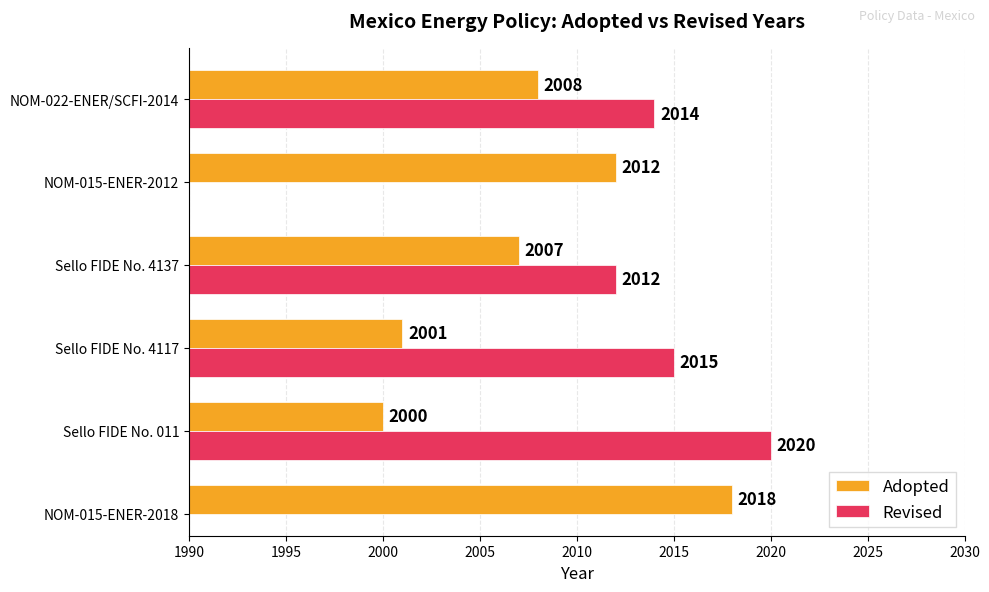

What is the highest value of the Adopted series?

2018